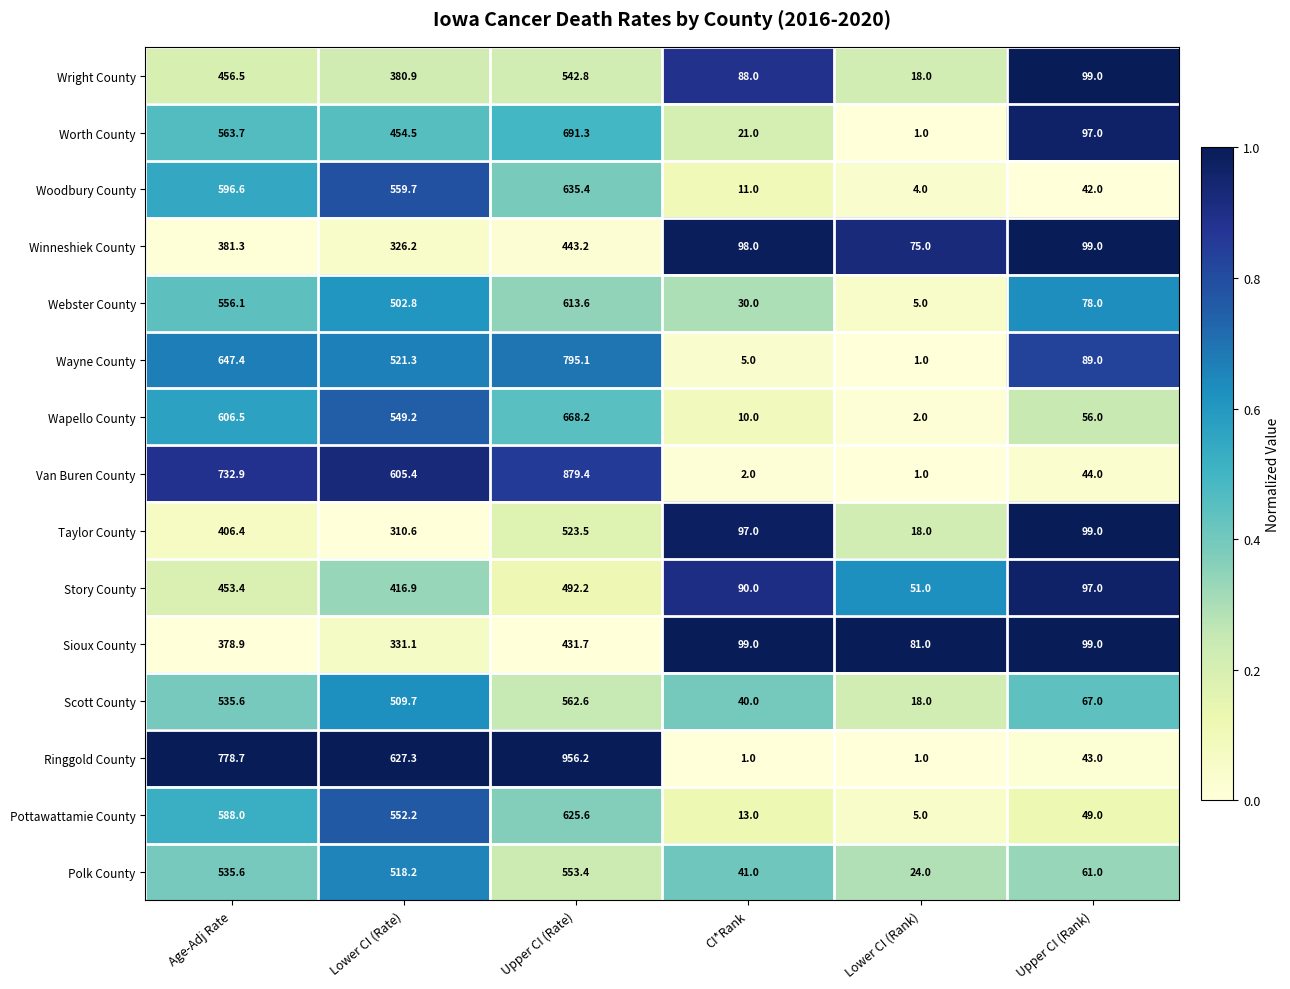

Rank the series by their maximum value, from lowest to highest.

Sioux County, Winneshiek County, Story County, Taylor County, Wright County, Polk County, Scott County, Webster County, Pottawattamie County, Woodbury County, Wapello County, Worth County, Wayne County, Van Buren County, Ringgold County